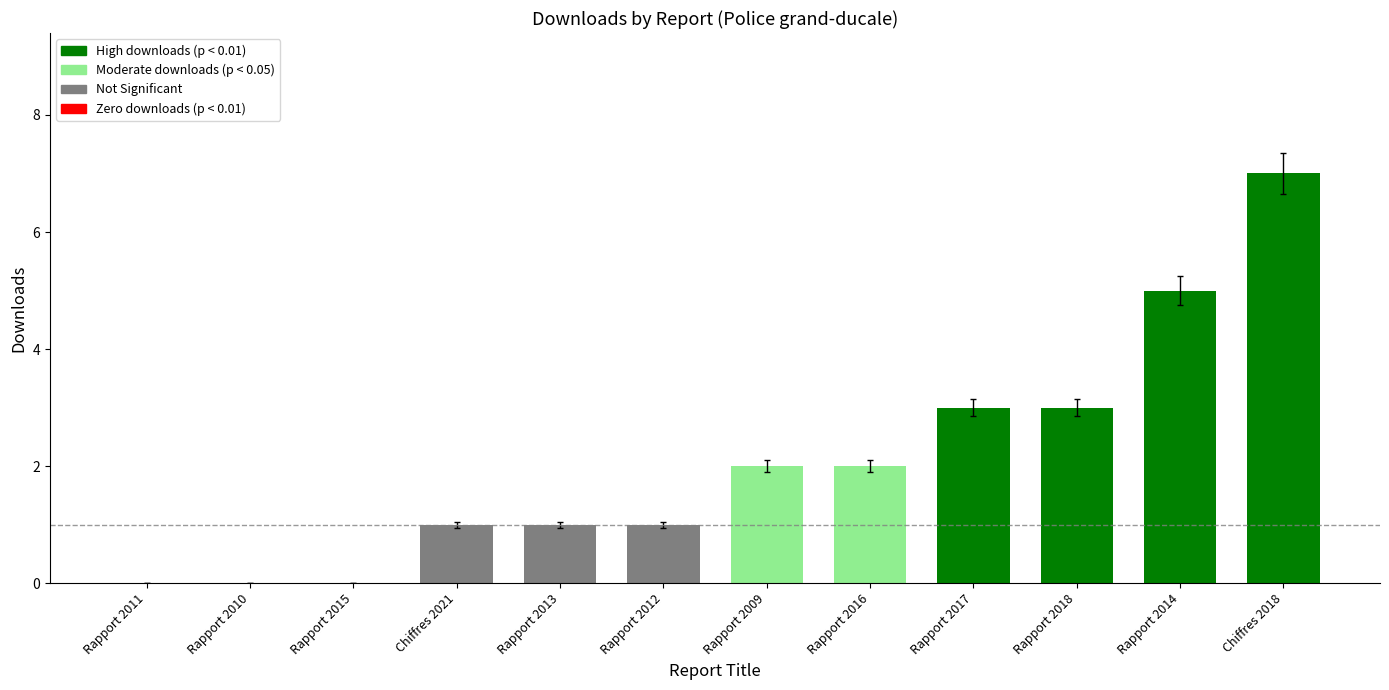

What is the sum of the values at Rapport 2011 and Chiffres 2018?

7